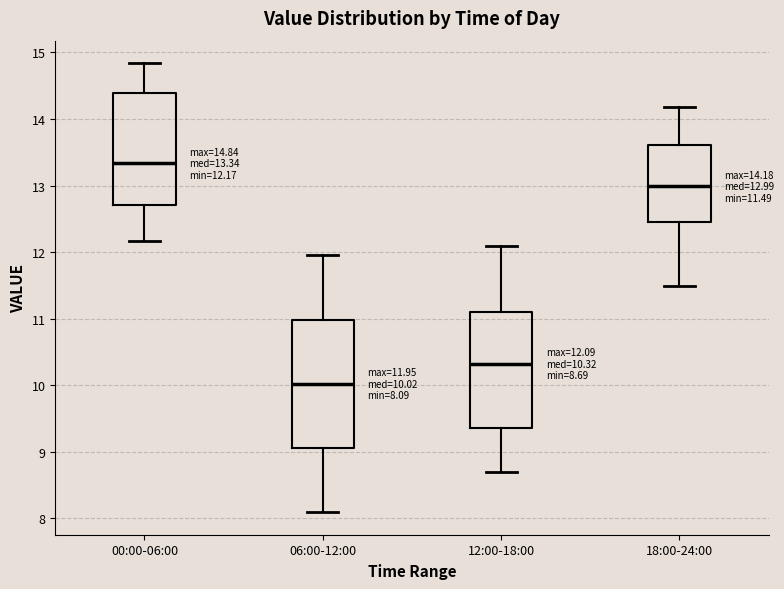

Which box's median line is the lowest?

06:00-12:00